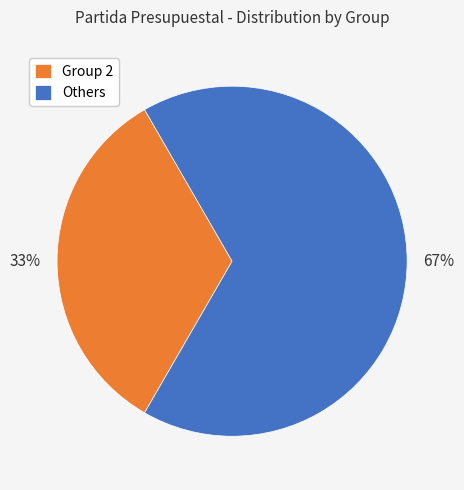

Between Group 2 and Others, which is larger?

Others